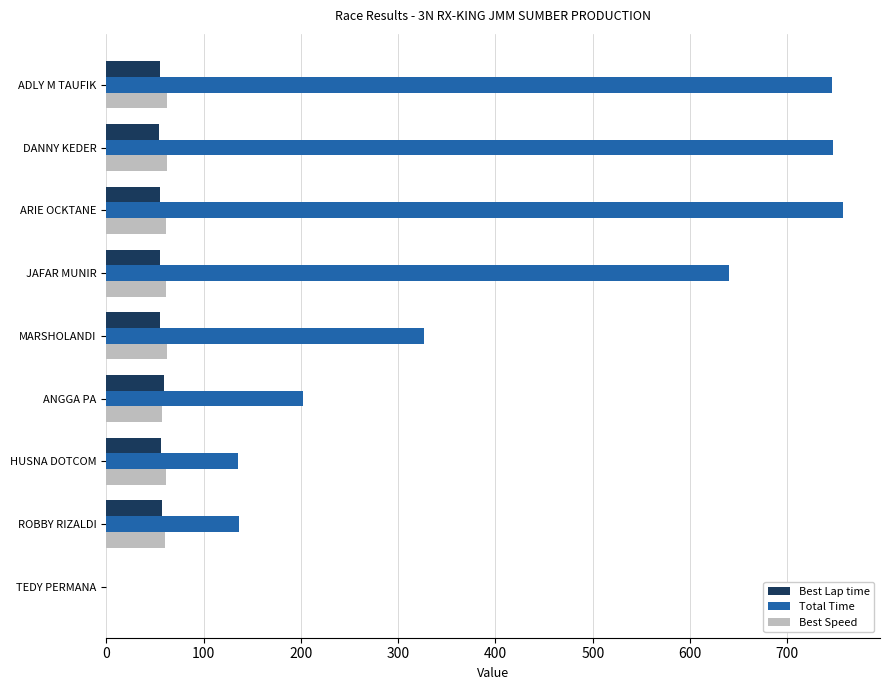

What is the total value across all series at MARSHOLANDI?

443.8